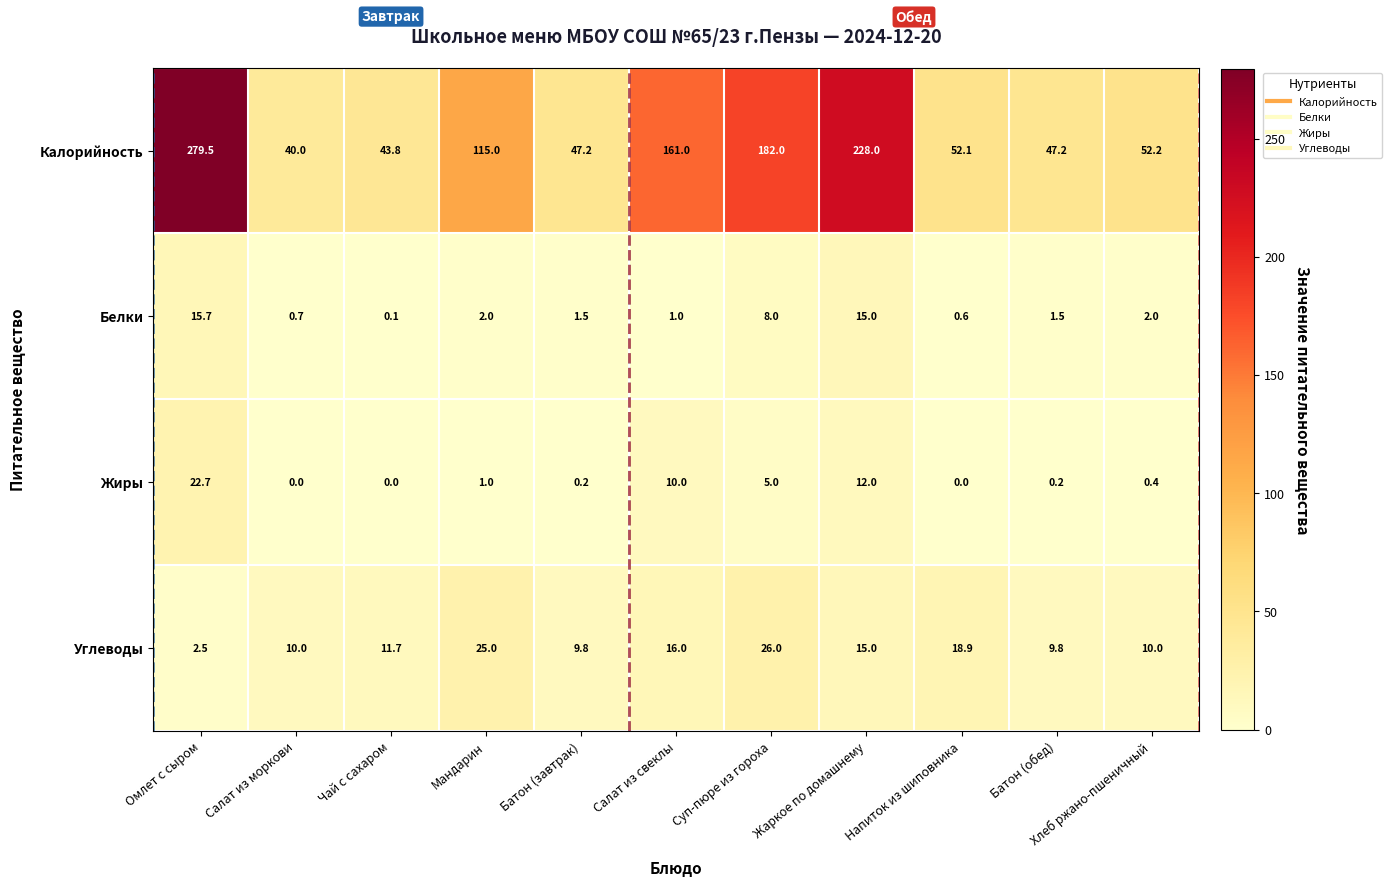

Read the Калорийность value at Напиток из шиповника.

52.1